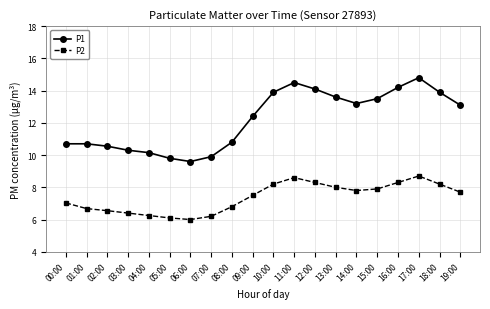

Which series has the widest spread of values?

P1